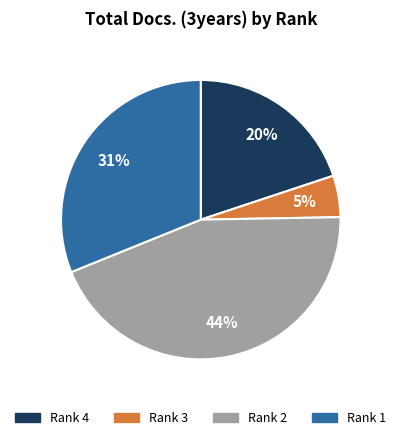

Which slice is the largest?

Rank 2